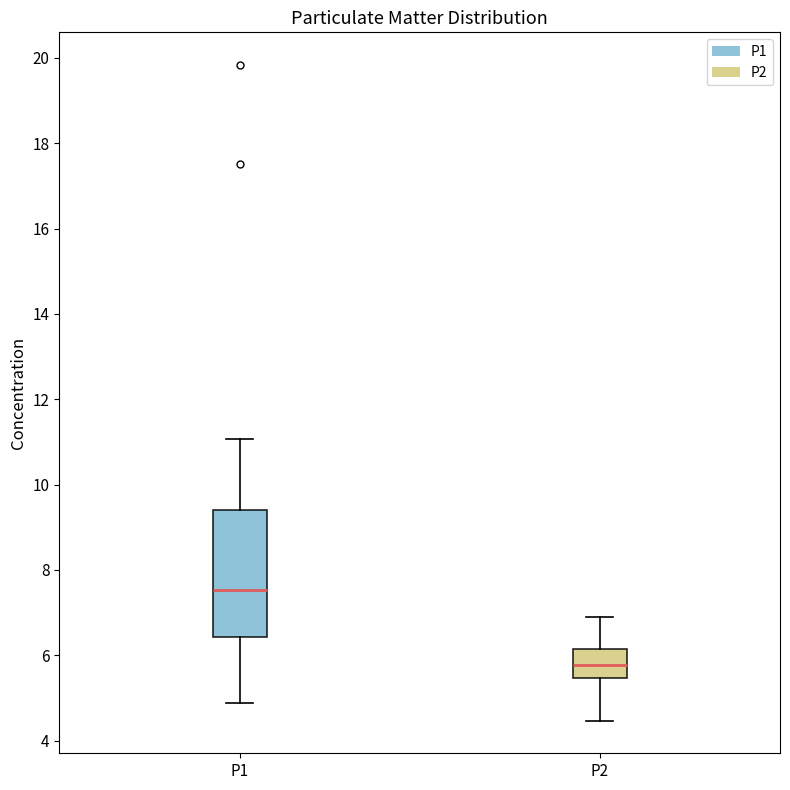

Which box is the tallest, from its lower edge to its upper edge?

P1